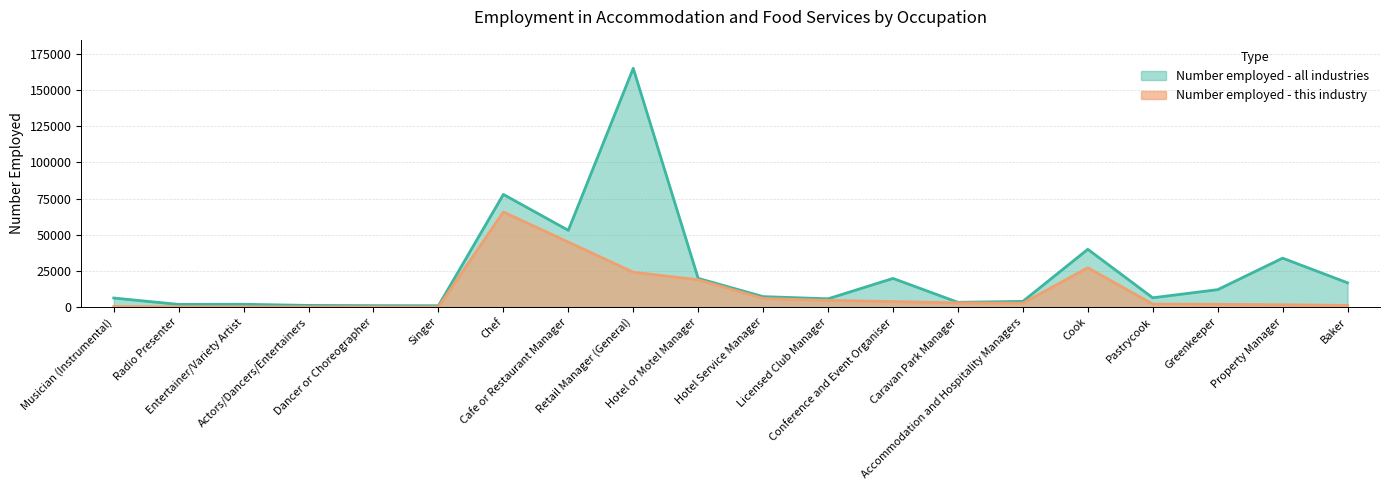

What is the average value of the Number employed - all industries series?

23856